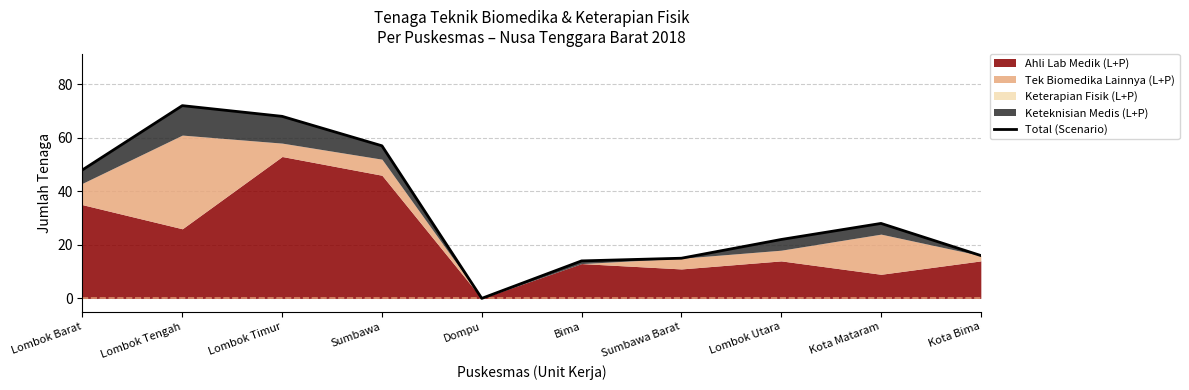

True or false: the data has more than 2 interior local peaks.

False